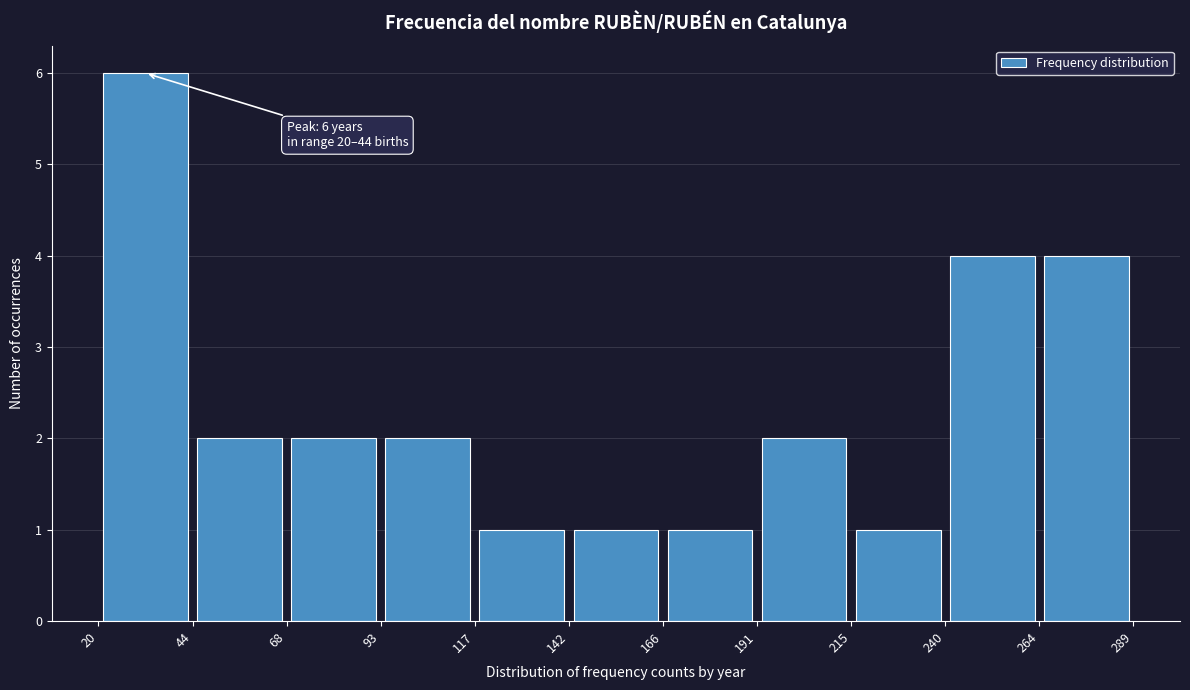

Which range on the x-axis has the tallest bar?

20 to 44